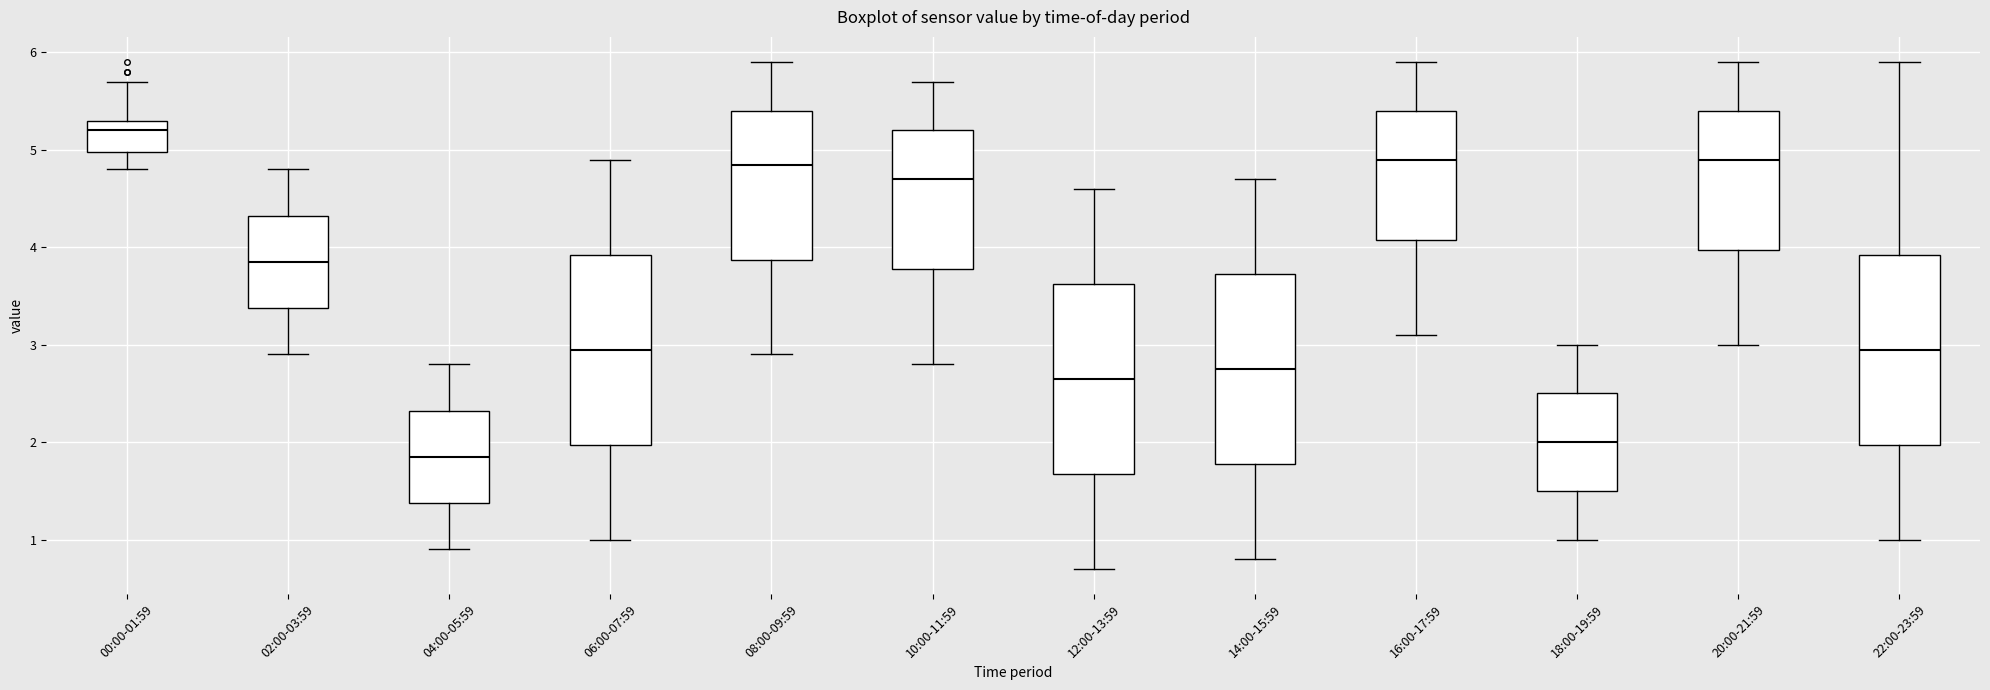

Reading left to right, read every box against the y-axis: the position of its median line, the range the box covers, and the ends of its whiskers. The values are not printed on the chart, so give them approximately, as read against the axis.

00:00-01:59: median 5.2, box 5.0 to 5.3, whiskers 4.8 to 5.7
02:00-03:59: median 3.9, box 3.4 to 4.3, whiskers 2.9 to 4.8
04:00-05:59: median 1.9, box 1.4 to 2.3, whiskers 0.9 to 2.8
06:00-07:59: median 3.0, box 2.0 to 3.9, whiskers 1.0 to 4.9
08:00-09:59: median 4.9, box 3.9 to 5.4, whiskers 2.9 to 5.9
10:00-11:59: median 4.7, box 3.8 to 5.2, whiskers 2.8 to 5.7
12:00-13:59: median 2.7, box 1.7 to 3.6, whiskers 0.7 to 4.6
14:00-15:59: median 2.8, box 1.8 to 3.7, whiskers 0.8 to 4.7
16:00-17:59: median 4.9, box 4.1 to 5.4, whiskers 3.1 to 5.9
18:00-19:59: median 2.0, box 1.5 to 2.5, whiskers 1.0 to 3.0
20:00-21:59: median 4.9, box 4.0 to 5.4, whiskers 3.0 to 5.9
22:00-23:59: median 3.0, box 2.0 to 3.9, whiskers 1.0 to 5.9